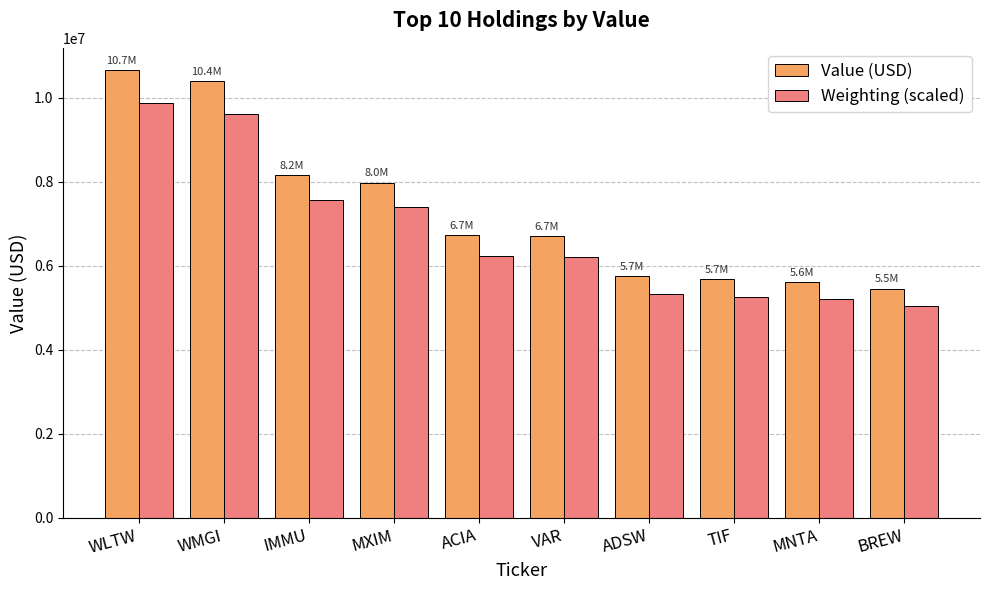

At which category is the sum across all series the highest?

WLTW